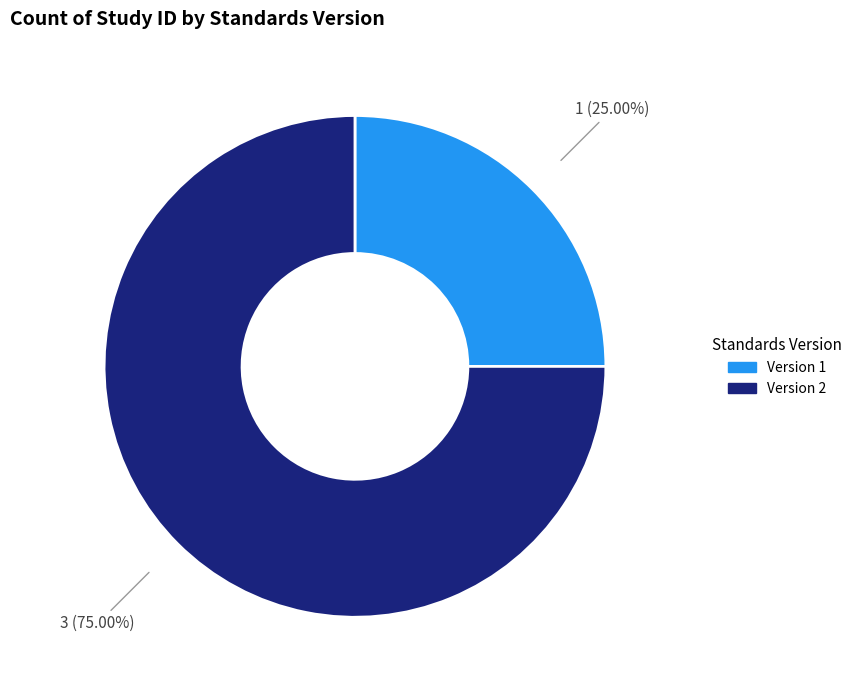

Combined, do Version 2 and Version 1 account for over 50%?

Yes